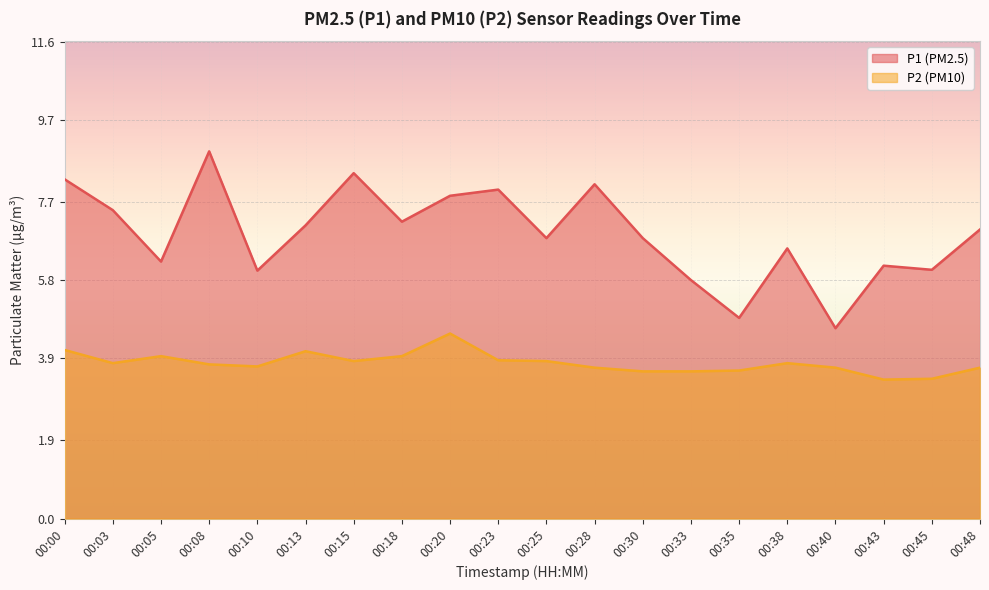

What is the lowest value of the P1 series?

4.6